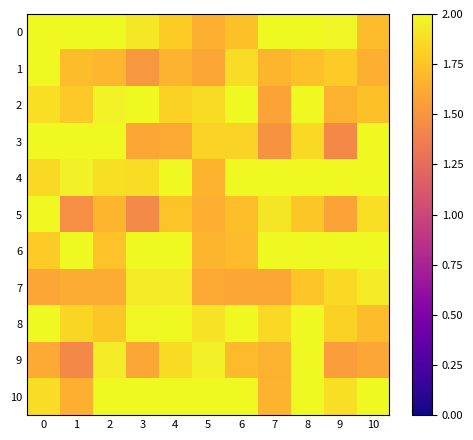

Reading right to left, extract all data points from this chart.

0: 10=1.7	9=2.0	8=2.0	7=2.0	6=1.7	5=1.7	4=1.8	3=1.9	2=2.0	1=2.0	0=2.0
1: 10=1.6	9=1.8	8=1.7	7=1.7	6=1.9	5=1.6	4=1.7	3=1.5	2=1.7	1=1.7	0=2.0
2: 10=1.7	9=1.7	8=2.0	7=1.6	6=2.0	5=1.9	4=1.8	3=2.0	2=2.0	1=1.8	0=1.9
3: 10=2.0	9=1.4	8=1.9	7=1.5	6=1.8	5=1.8	4=1.6	3=1.6	2=2.0	1=2.0	0=2.0
4: 10=2.0	9=2.0	8=2.0	7=2.0	6=2.0	5=1.7	4=2.0	3=1.9	2=1.9	1=2.0	0=1.9
5: 10=1.9	9=1.6	8=1.8	7=1.9	6=1.7	5=1.6	4=1.8	3=1.4	2=1.7	1=1.5	0=2.0
6: 10=2.0	9=2.0	8=2.0	7=2.0	6=1.7	5=1.7	4=2.0	3=2.0	2=1.7	1=2.0	0=1.8
7: 10=1.9	9=1.9	8=1.8	7=1.6	6=1.6	5=1.6	4=1.9	3=1.9	2=1.6	1=1.6	0=1.6
8: 10=1.7	9=1.8	8=2.0	7=1.9	6=2.0	5=1.9	4=2.0	3=2.0	2=1.8	1=1.8	0=2.0
9: 10=1.6	9=1.6	8=2.0	7=1.7	6=1.7	5=2.0	4=1.9	3=1.6	2=1.9	1=1.4	0=1.6
10: 10=2.0	9=1.9	8=2.0	7=1.7	6=2.0	5=2.0	4=2.0	3=2.0	2=2.0	1=1.7	0=1.9